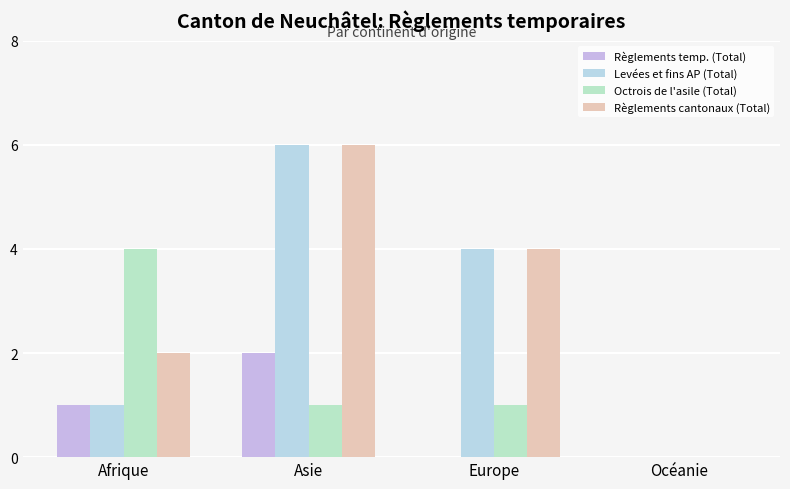

What is the total value across all series at Europe?

9